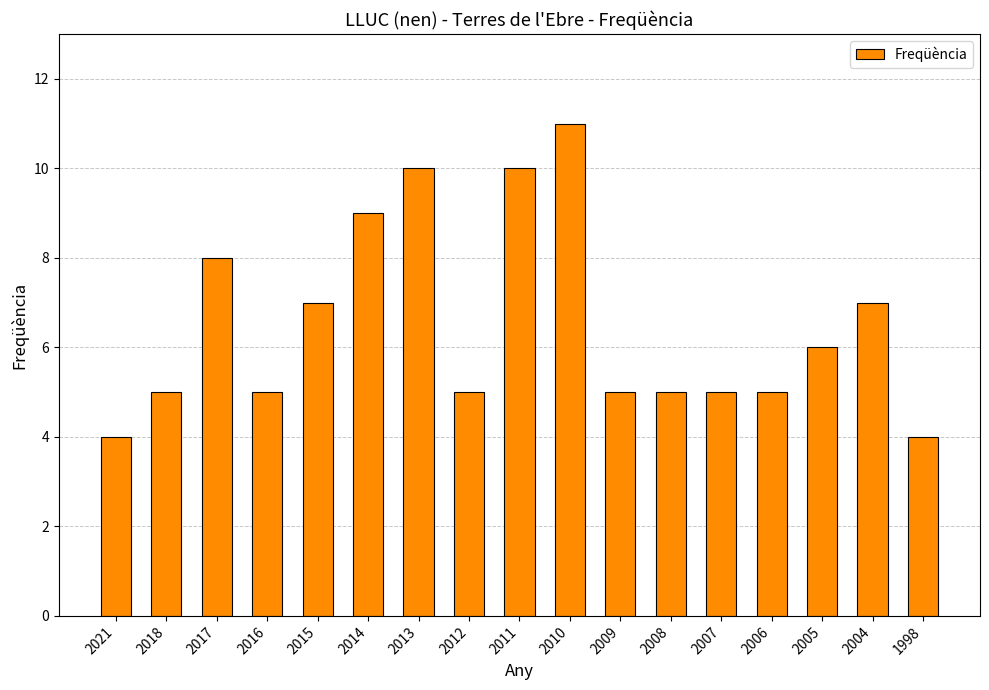

Approximately how many times larger is the value at 2012 compared to 2014?

0.6